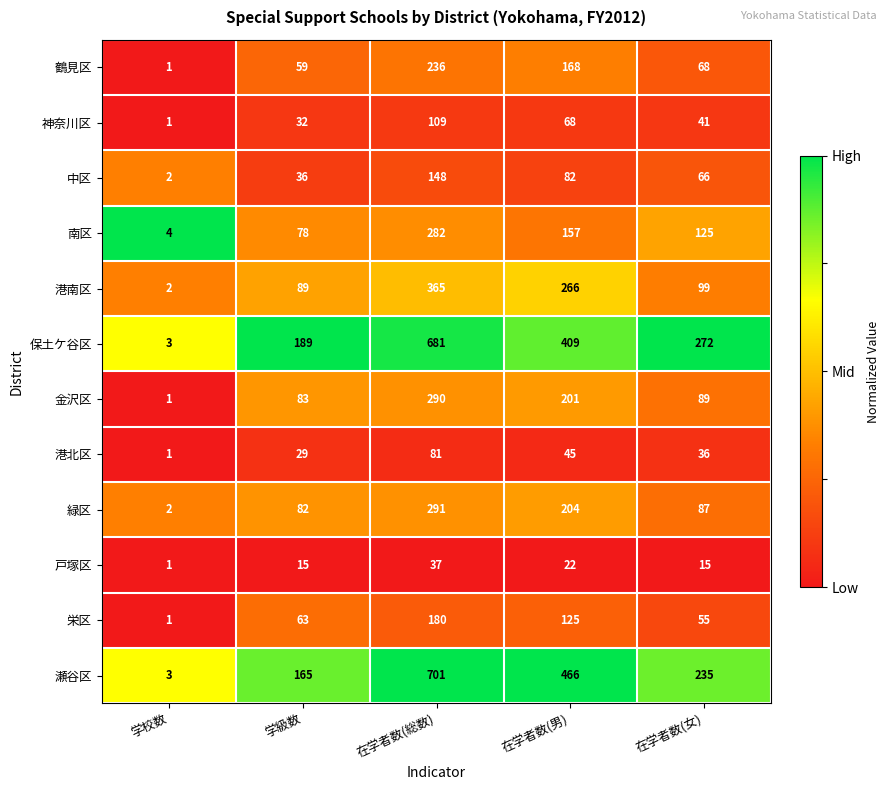

Which series has the largest total across all categories?

瀬谷区